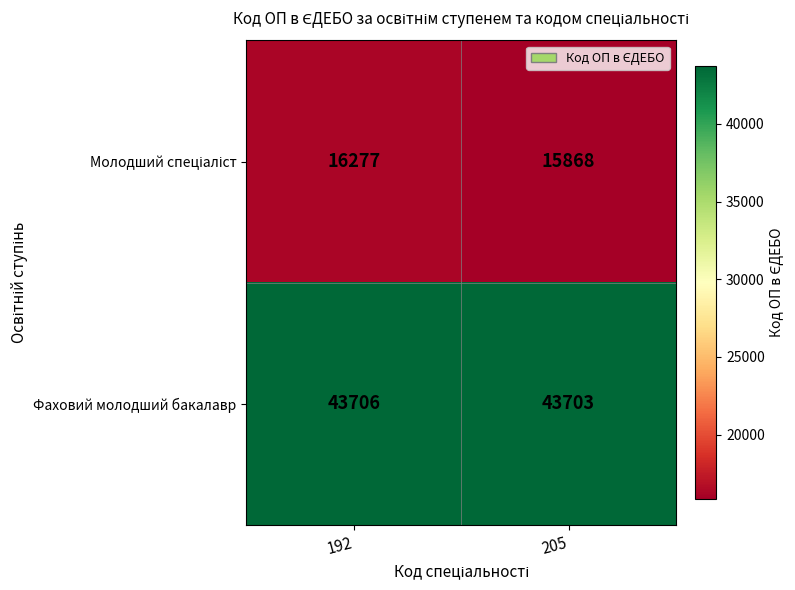

What is the total value across all series at 205?

59571